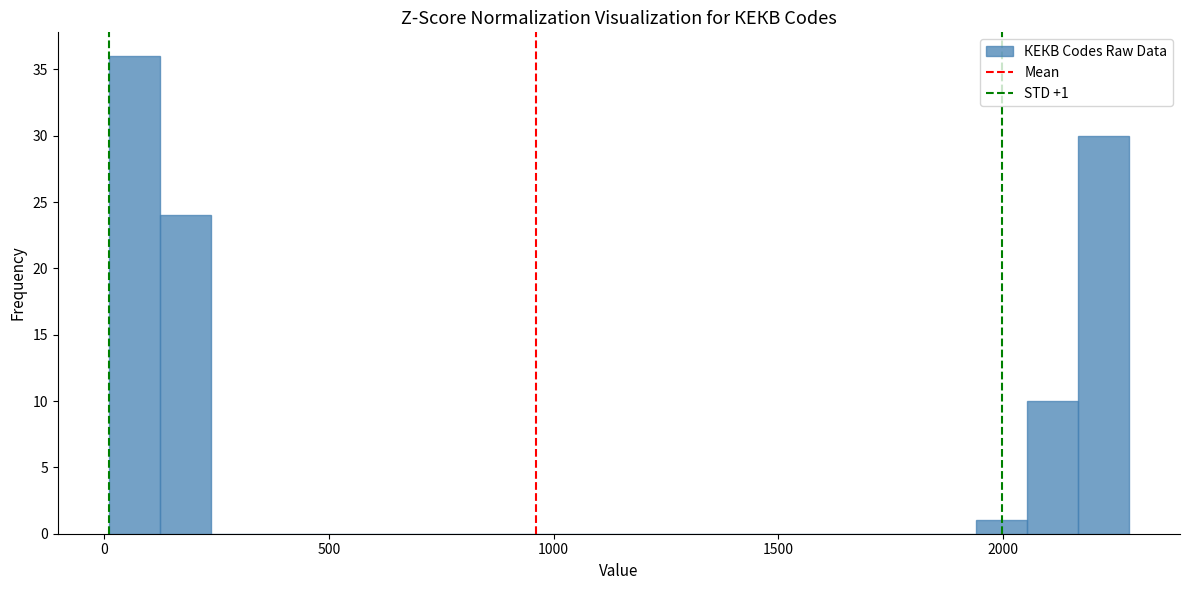

Around what value on the x-axis is the tallest bar? Give the approximate position of its centre, as read against the axis.

50